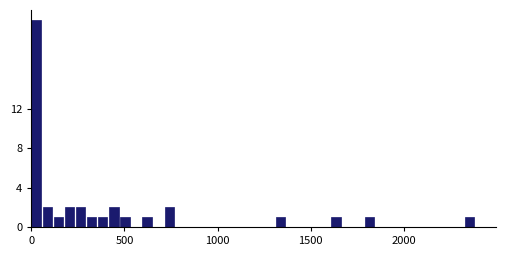

Read against the x-axis, roughly where is the centre of the tallest bar?

50